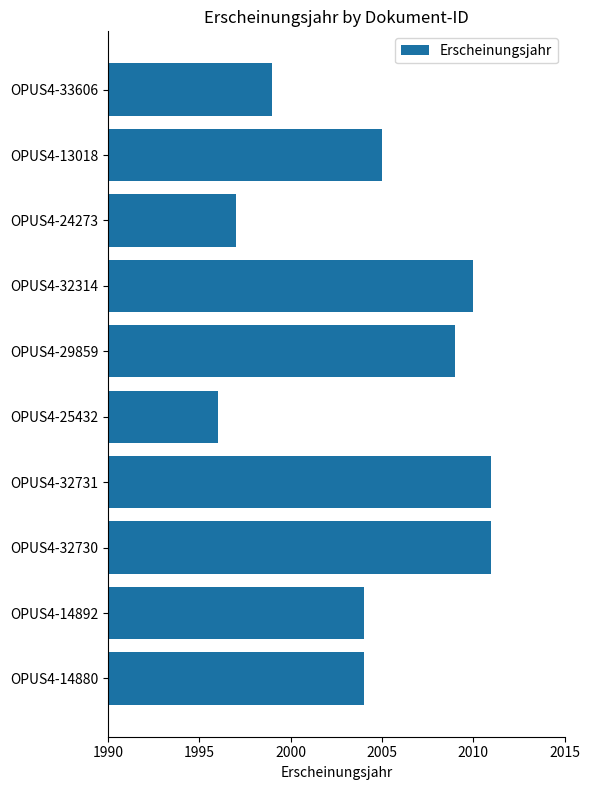

Is it true that the value at OPUS4-32730 is 3535?

False